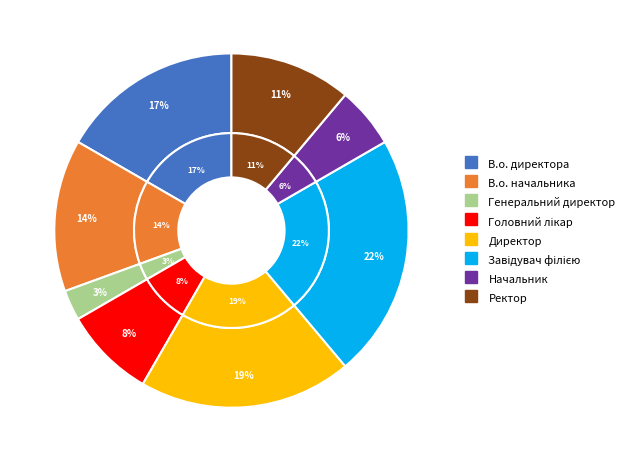

What is the smallest slice in the pie chart?

Генеральний директор